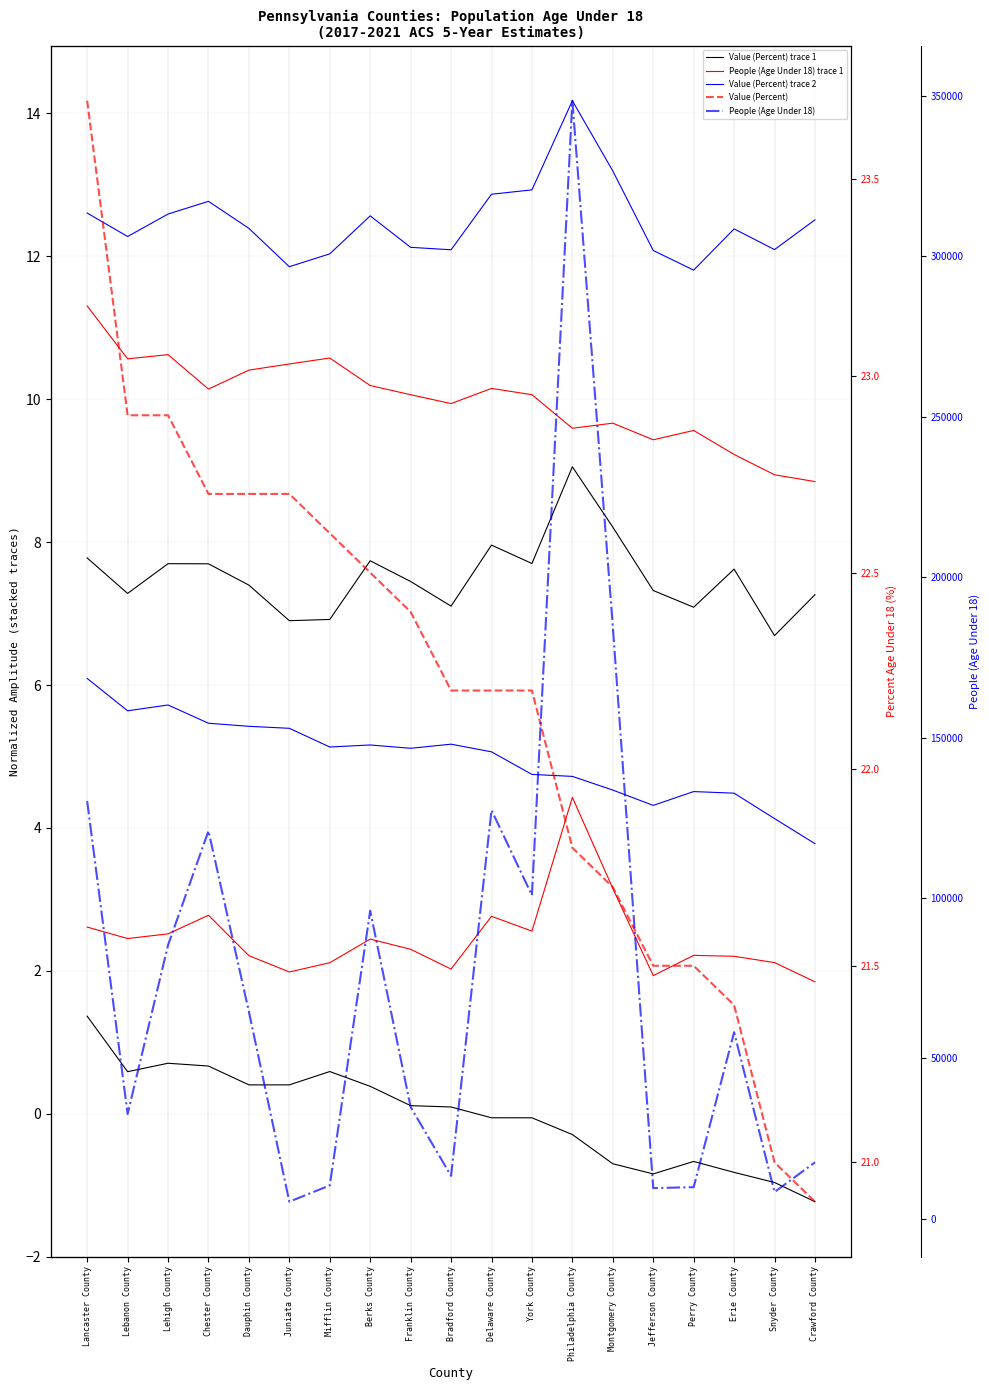

What is the difference between the highest and lowest values at Lancaster County?

130217.3